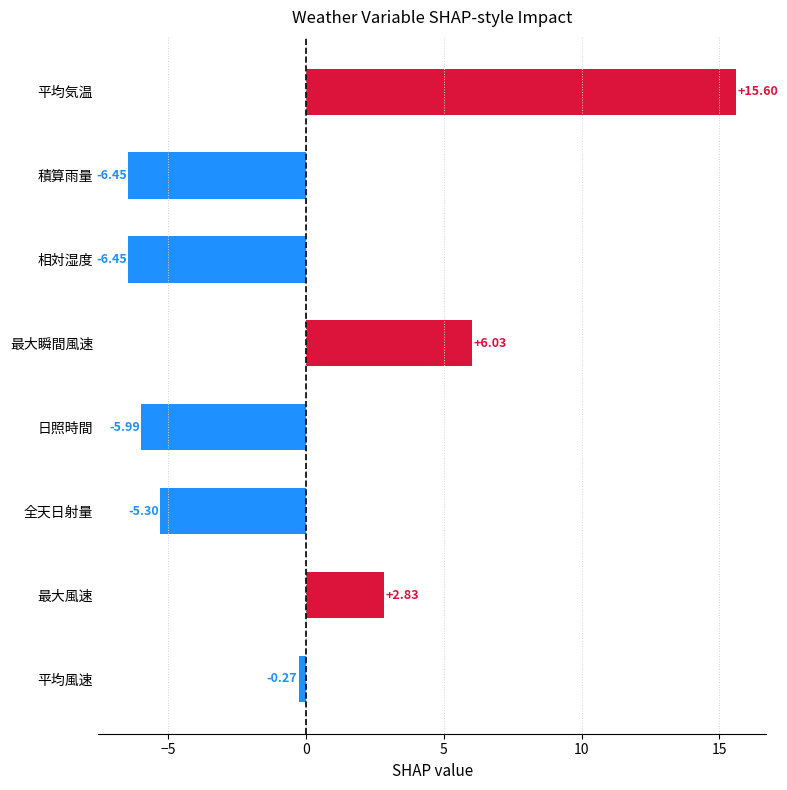

At which category does the chart reach its peak across all series?

平均気温